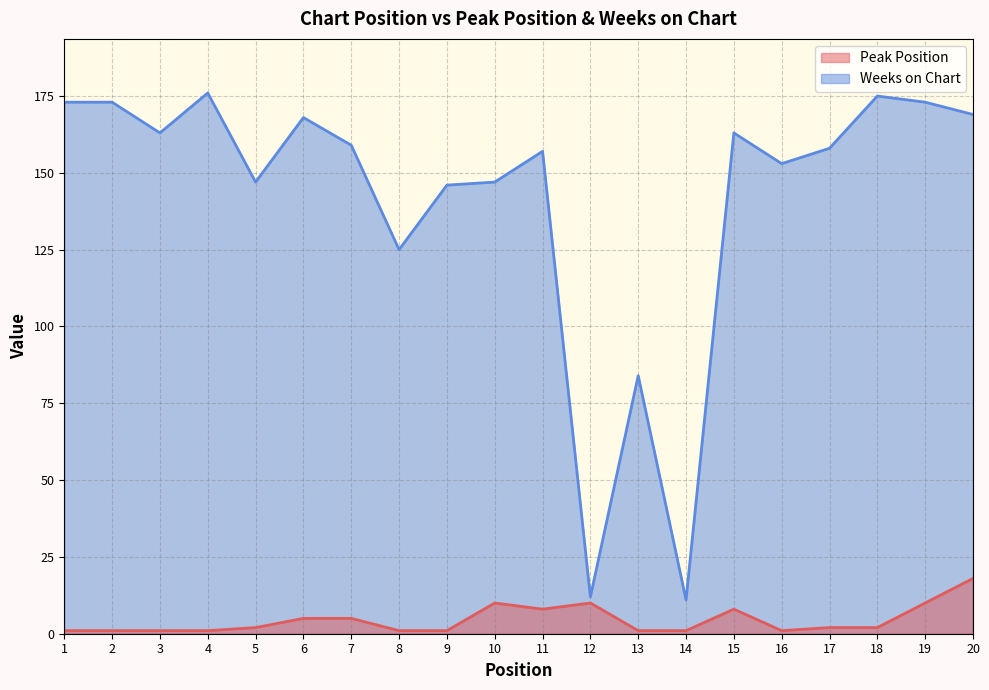

Which category has the highest value in the Peak Position series?

20